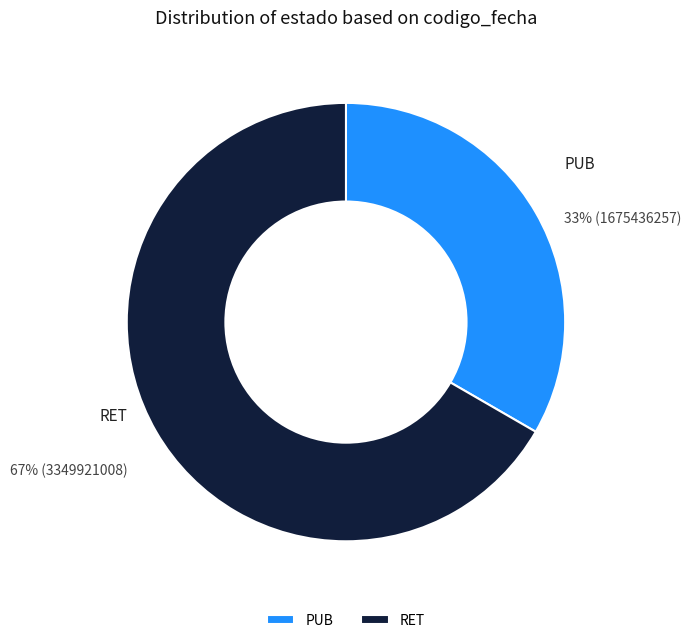

True or false: PUB accounts for 33% of the total.

True